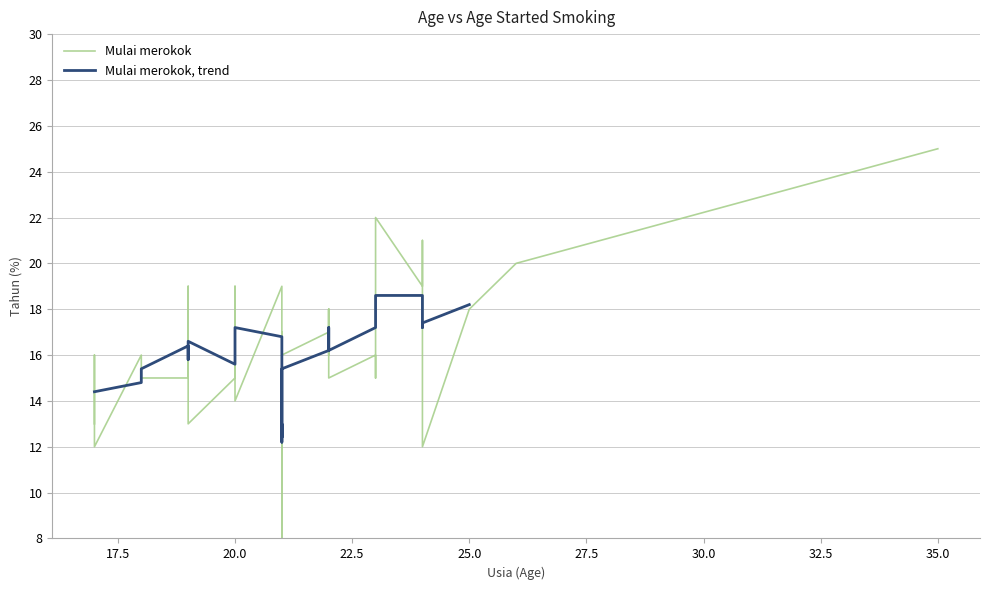

True or false: Usia and Mulai merokok intersect in this chart.

False